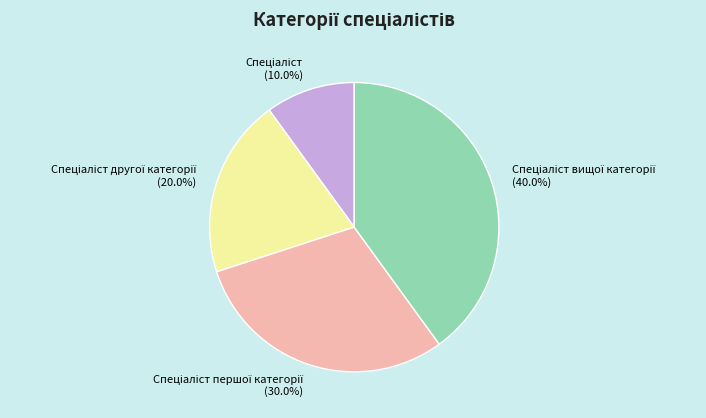

Does any single category account for the majority?

No